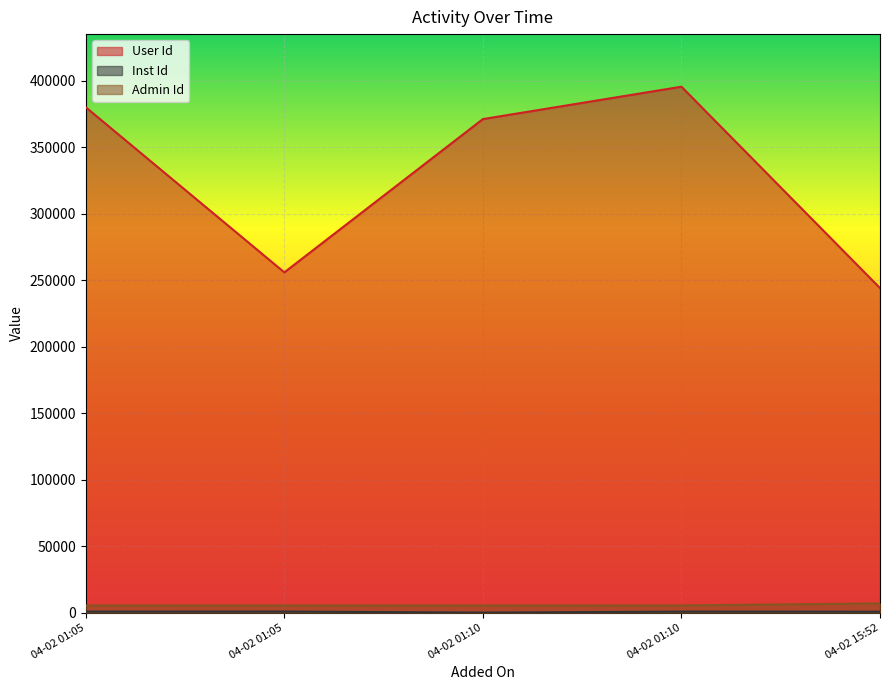

Where is Inst Id nearest to the value 415?

04-02 15:52